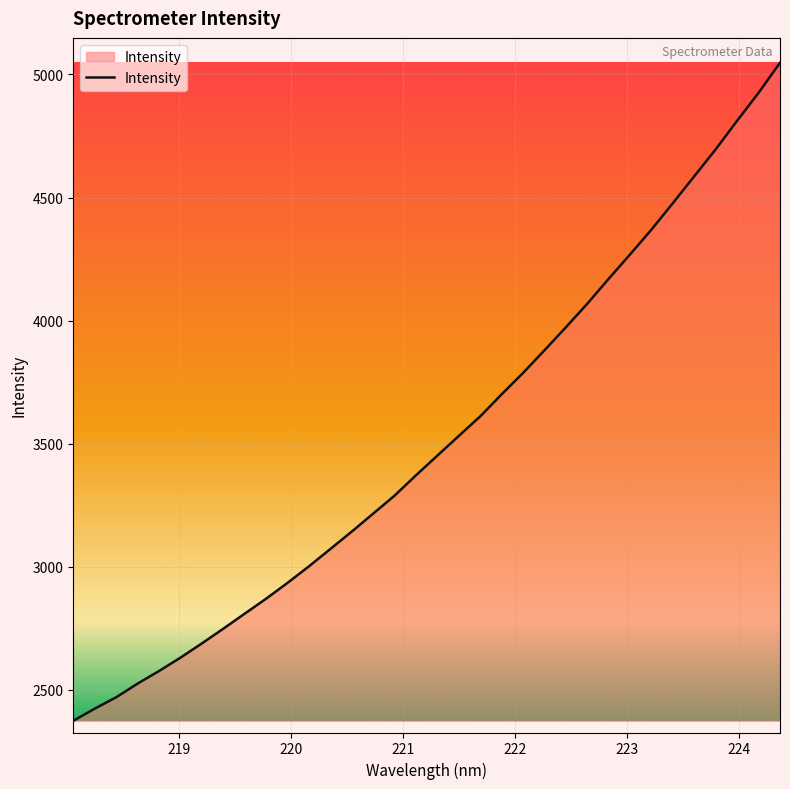

What is the maximum value shown in the chart?

5047.6